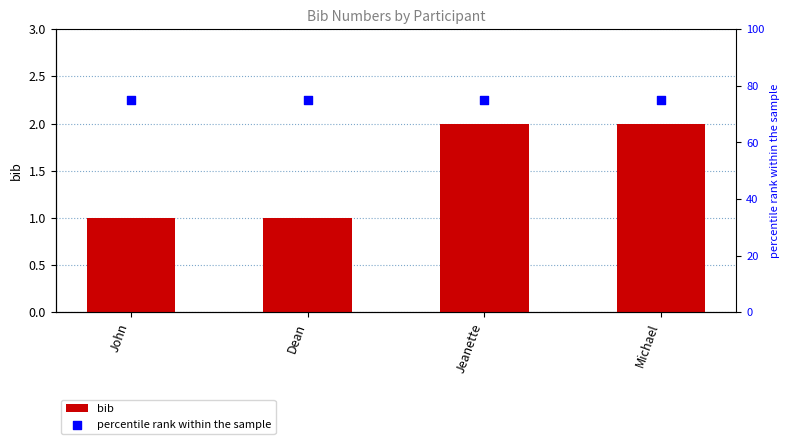

What is the total value across all series at Michael?

77